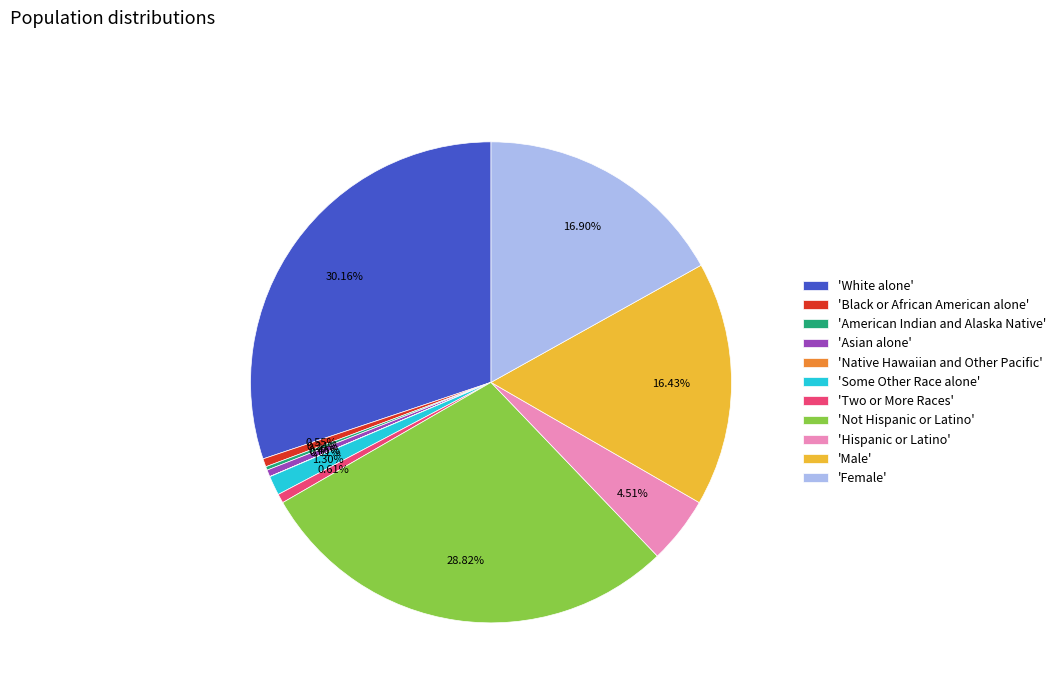

What is the largest slice in the pie chart?

'White alone'